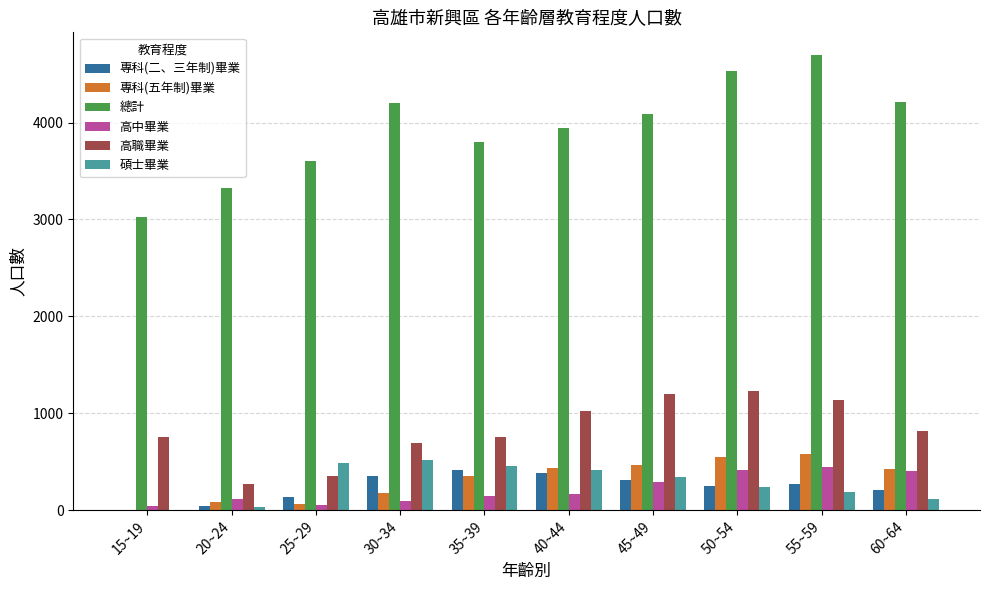

What is the highest value of the 高職畢業 series?

1233